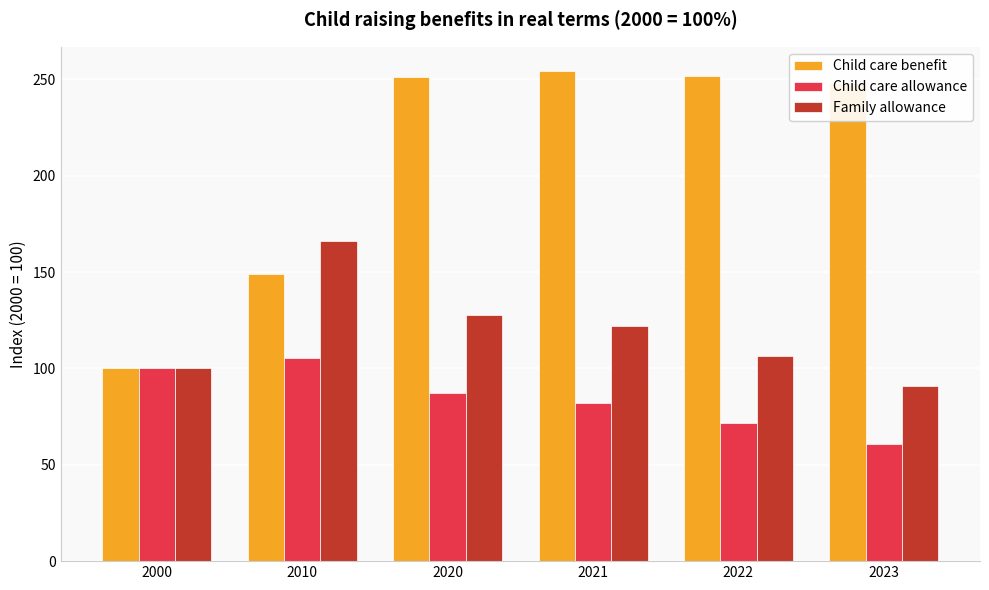

True or false: Child care allowance has a value of 34.5 at 2010.

False